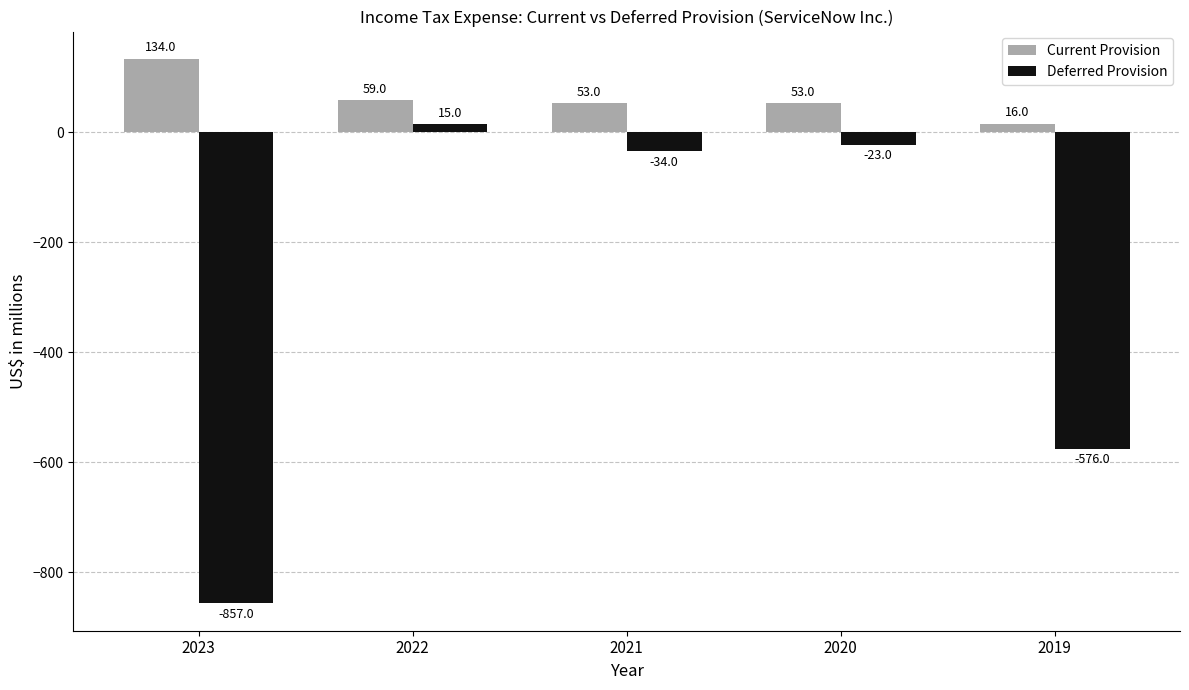

What are all the series names shown in the legend?

Current Provision, Deferred Provision